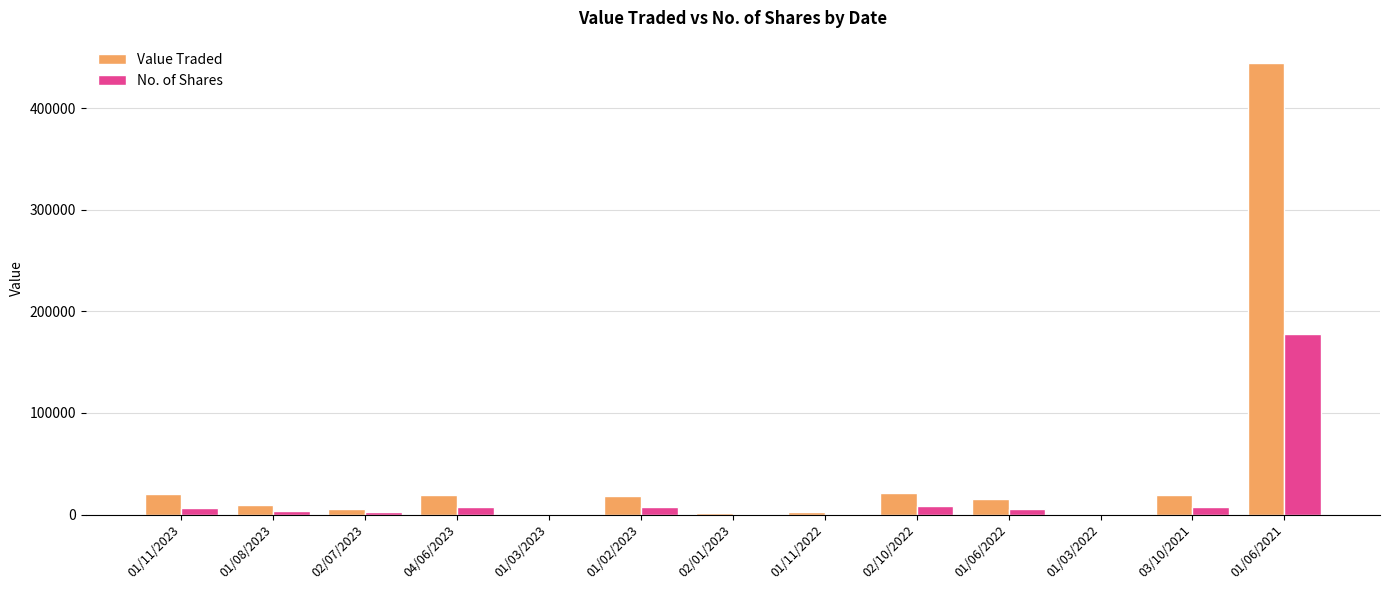

What value does the Value Traded series have at 01/03/2022, to the nearest 10?

70